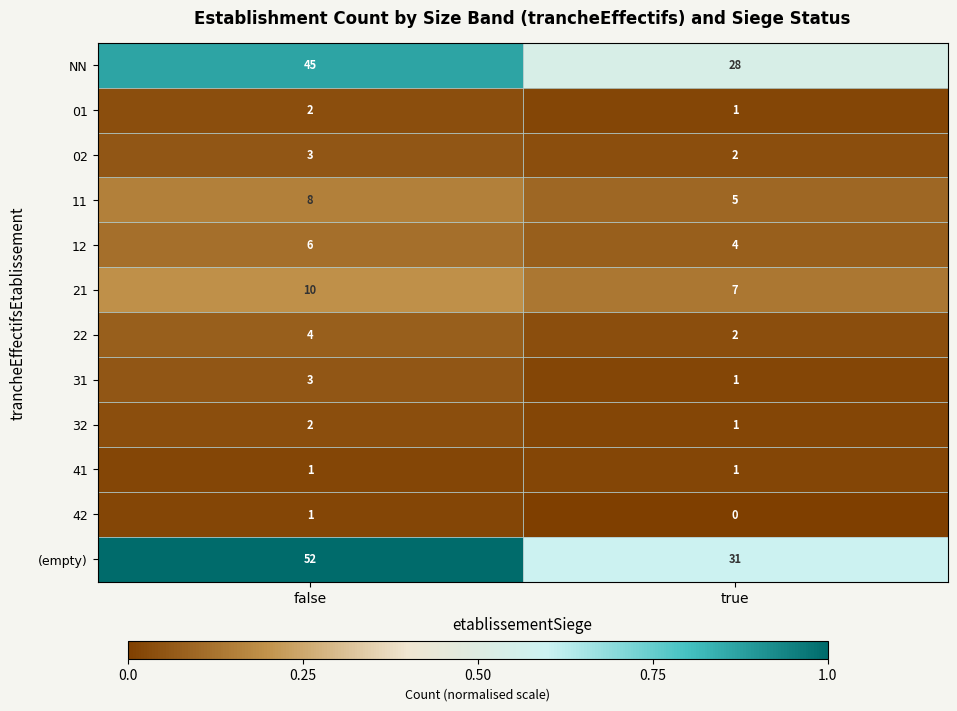

Reading left to right, list all the values displayed in this chart.

NN: 45	28
01: 2	1
02: 3	2
11: 8	5
12: 6	4
21: 10	7
22: 4	2
31: 3	1
32: 2	1
41: 1	1
42: 1	0
(empty): 52	31